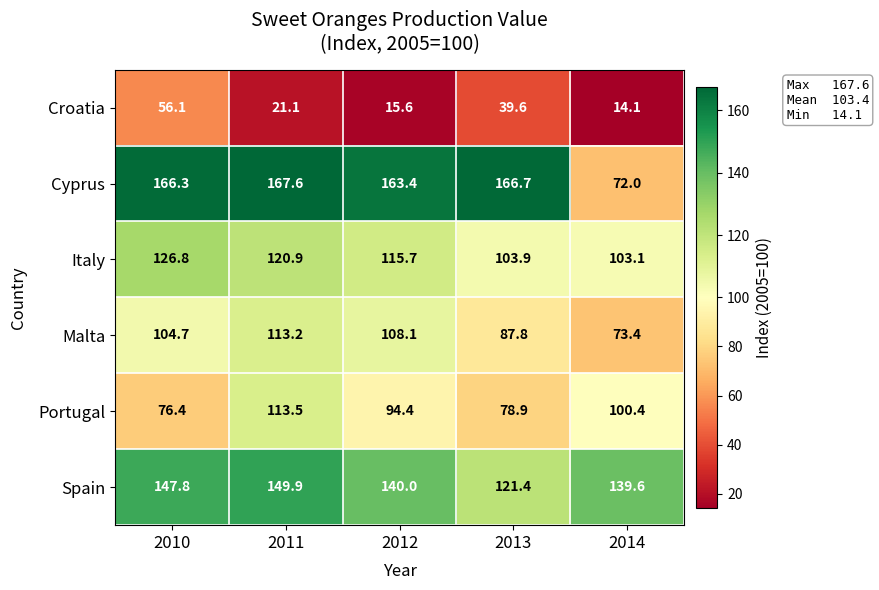

At 2014, list the series in order from smallest to largest.

Croatia, Cyprus, Malta, Portugal, Italy, Spain